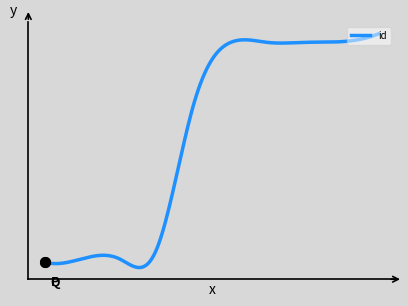

Does the chart display data point markers on the line(s)?

No